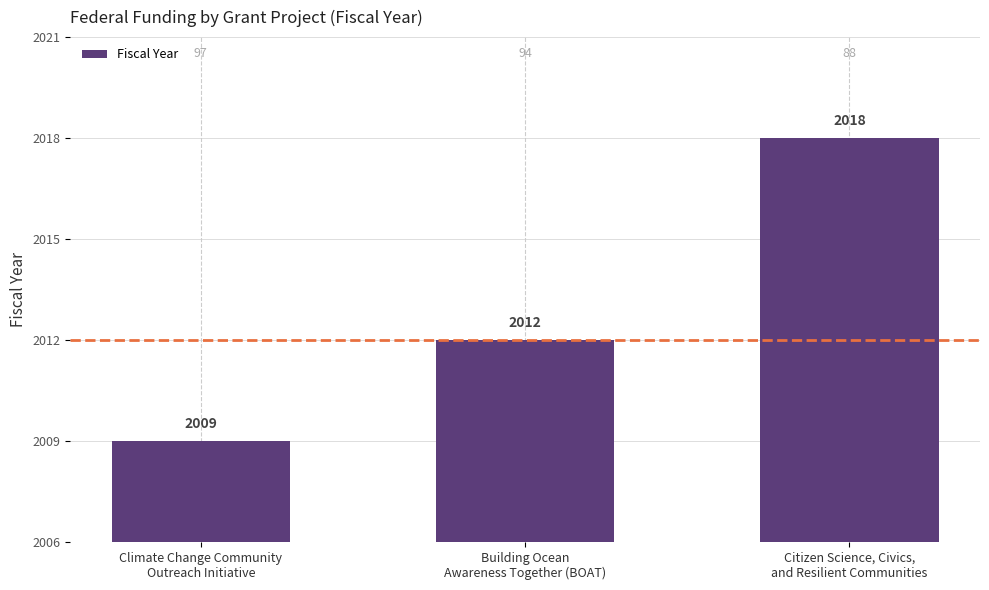

What value does the data have at Building Ocean
Awareness Together (BOAT)?

2012